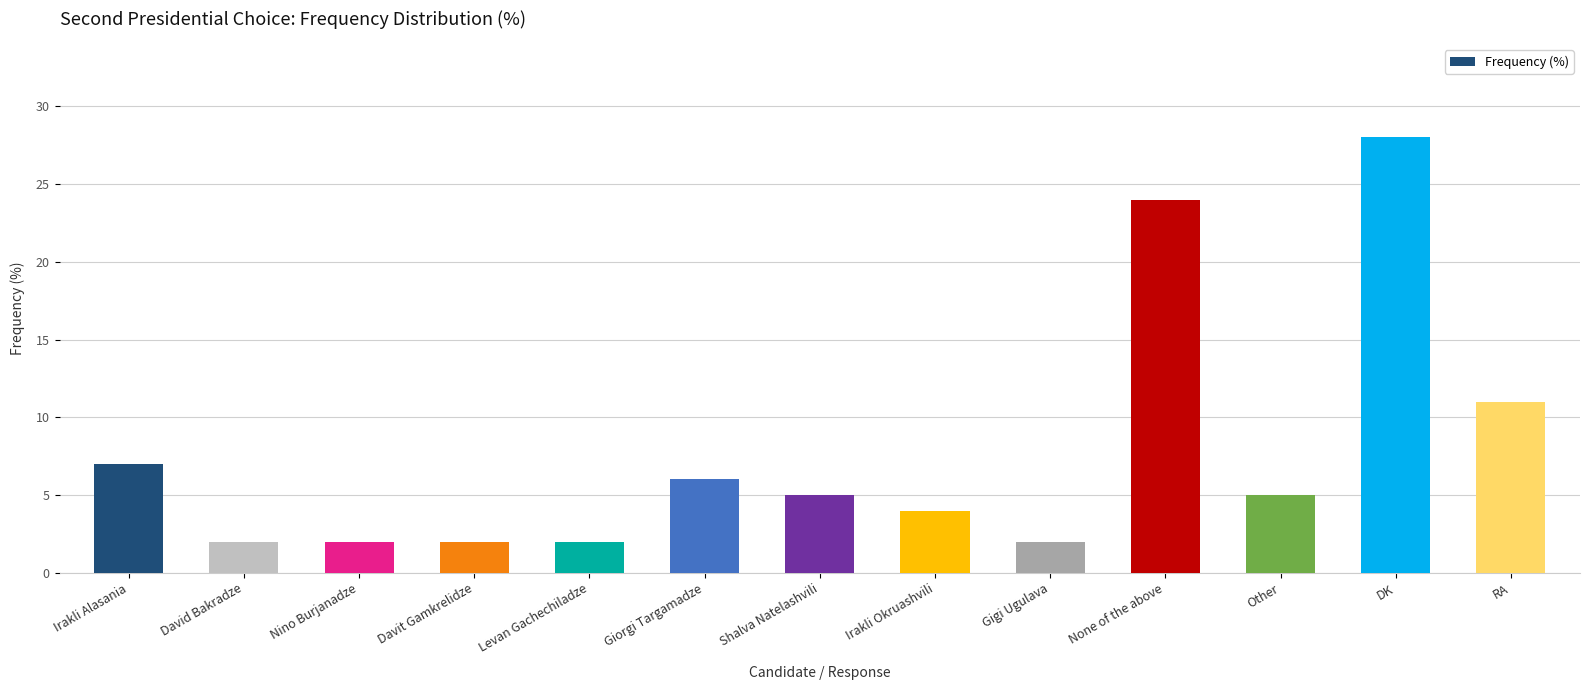

What is the difference between the values at Nino Burjanadze and Shalva Natelashvili?

3